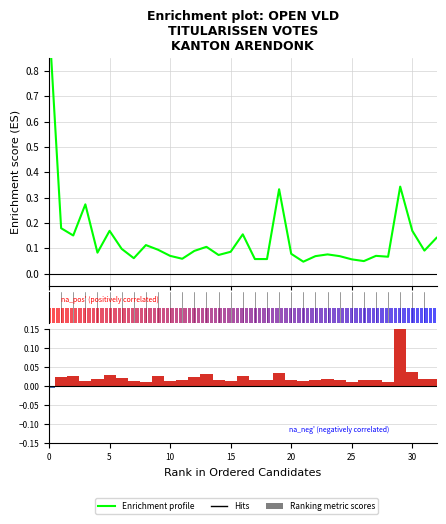

The value of Ranking metric scores at 14 is 0.0. True or false?

False